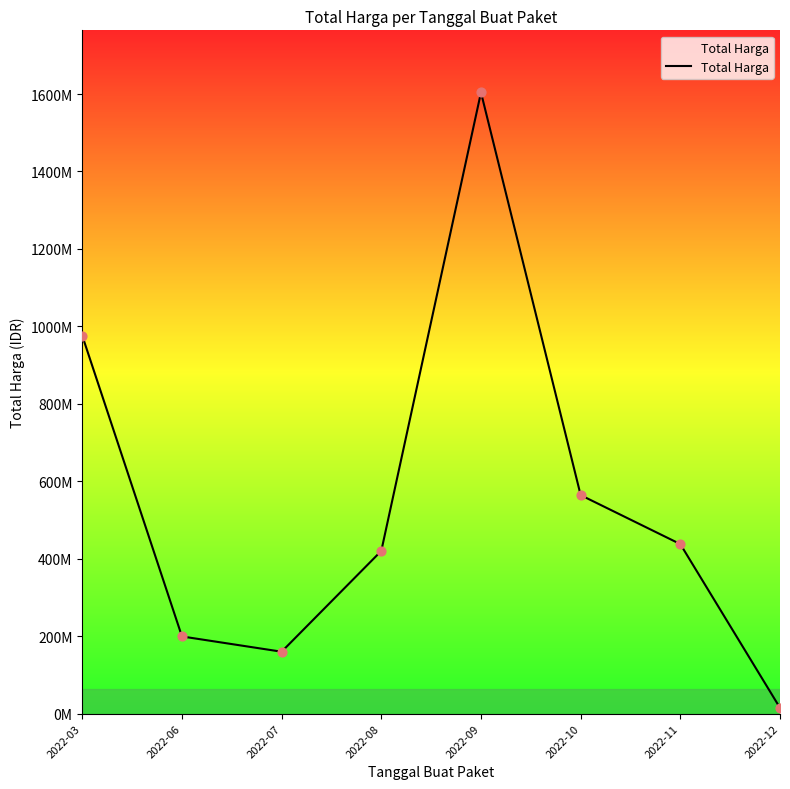

What is the change in value from 2022-07 to 2022-12?

-145000000